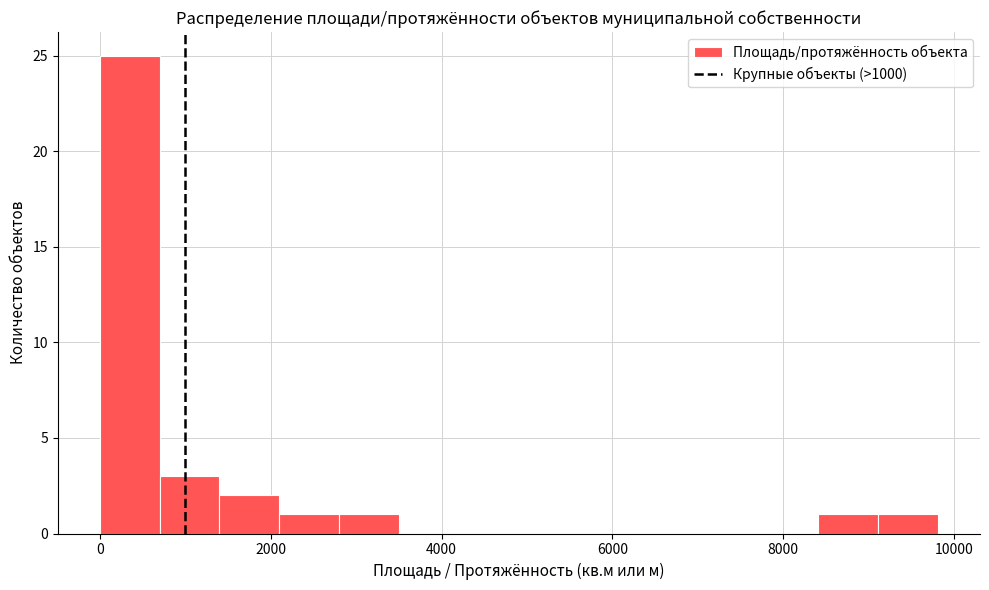

Around what value on the x-axis is the tallest bar? Give the approximate position of its centre, as read against the axis.

400